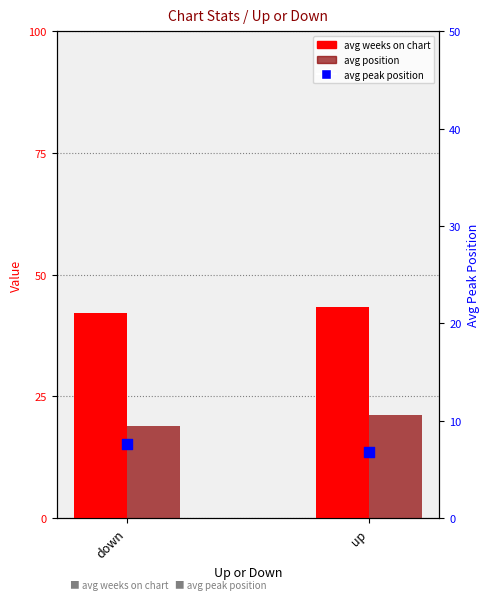

At which category is the sum across all series the highest?

up